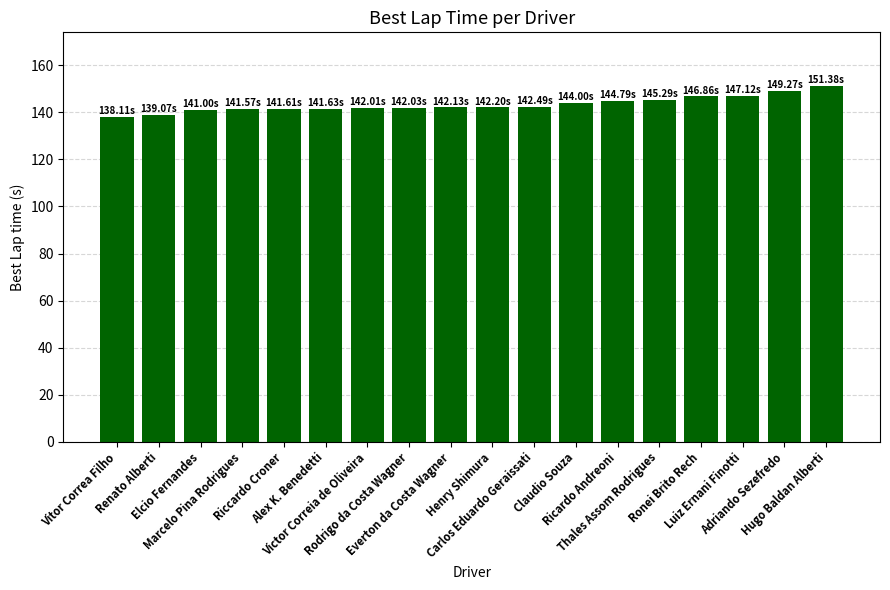

What position from the left is Vitor Correa Filho?

1